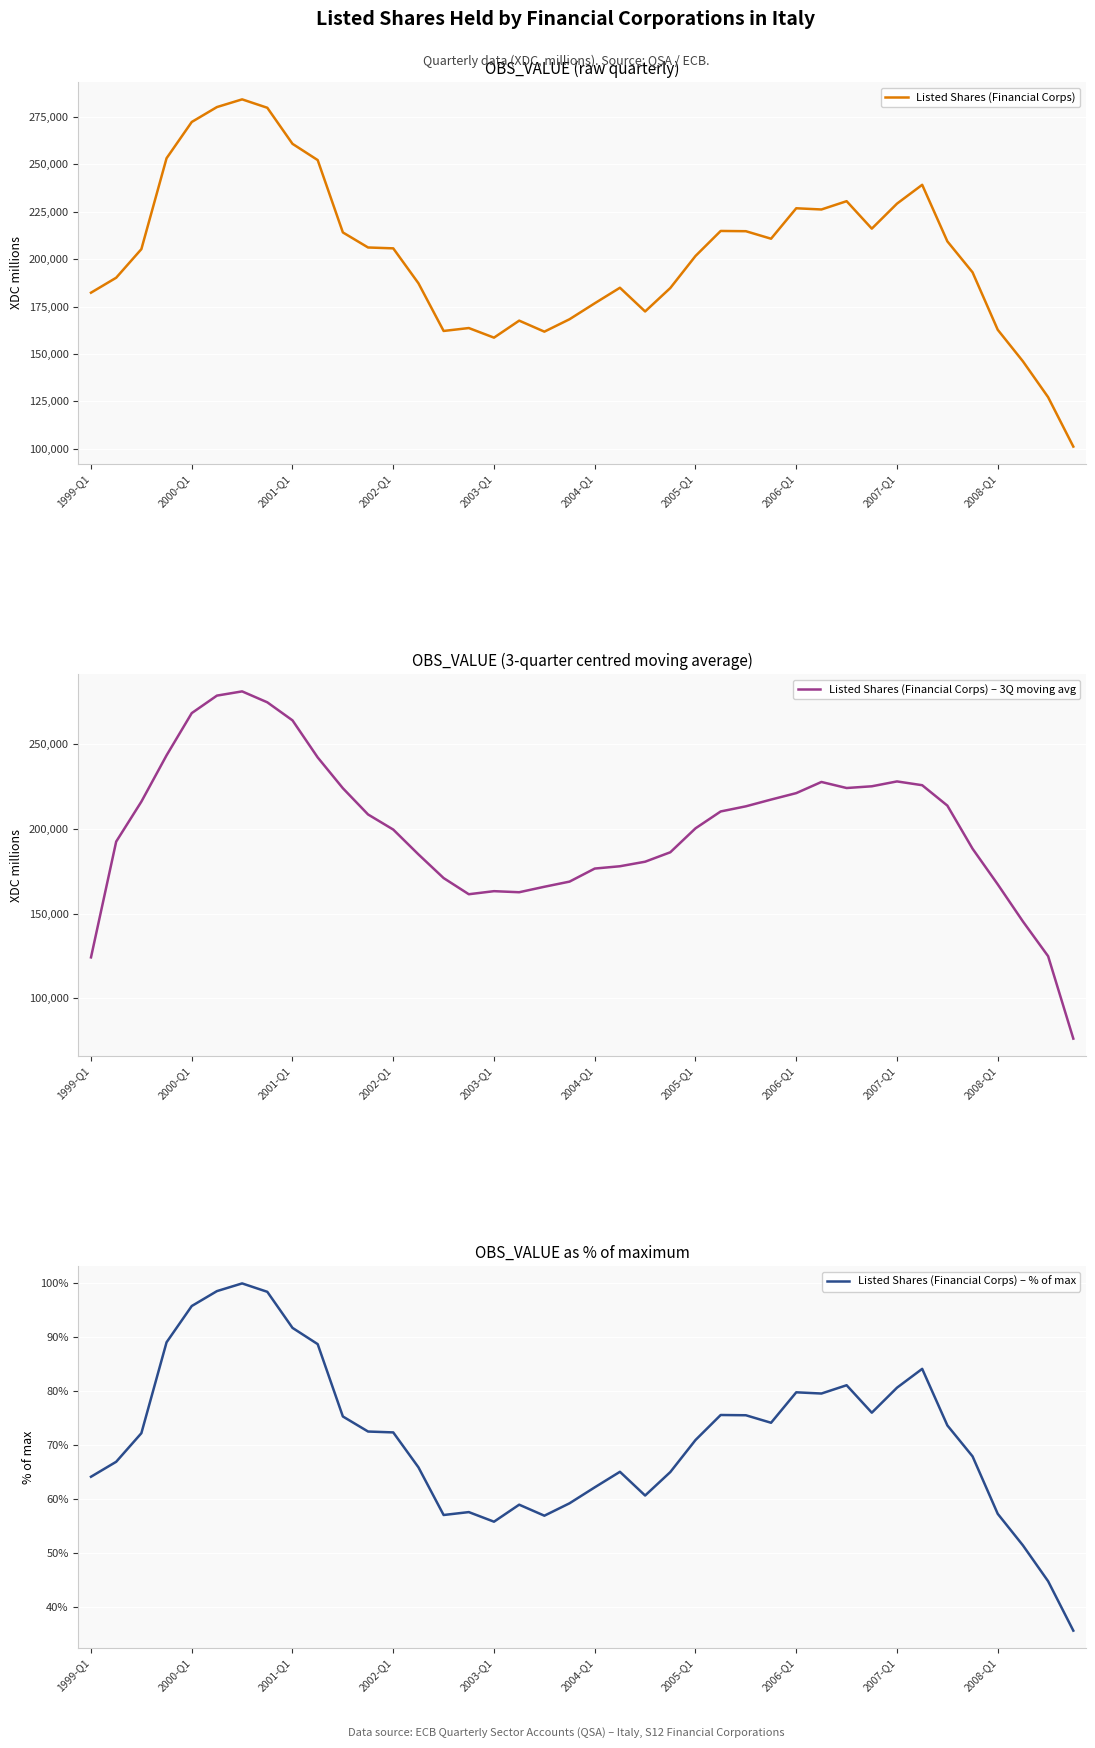

Which series has the widest spread of values?

Listed Shares (Financial Corps) – 3Q moving avg